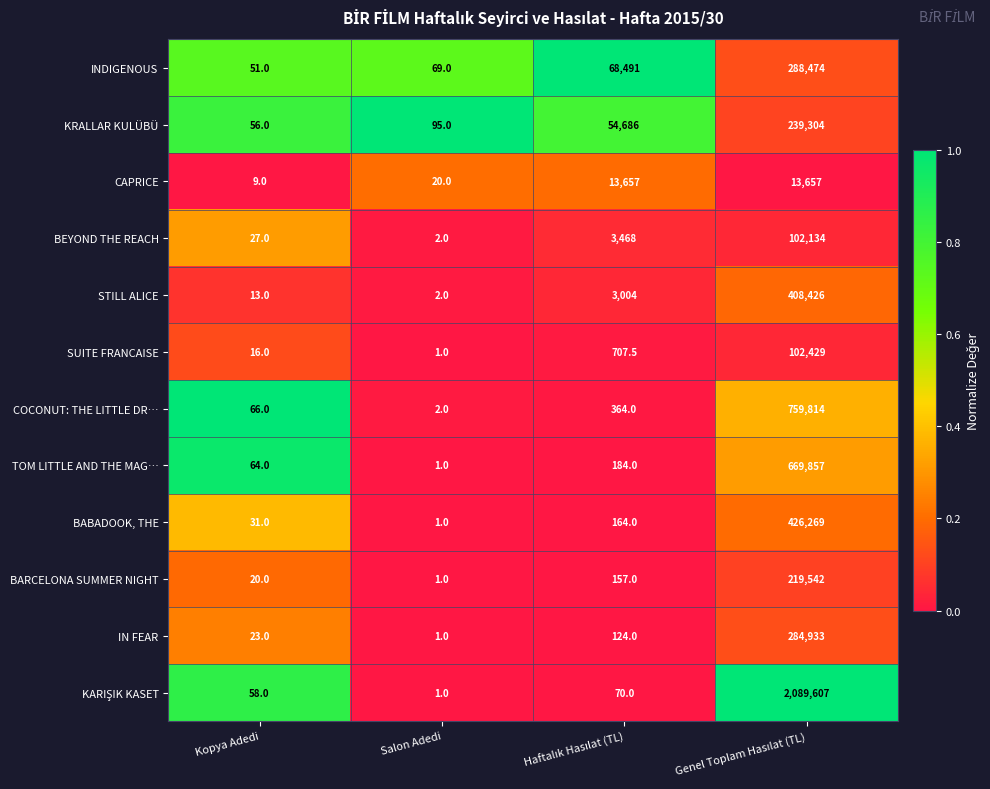

What is the difference between the second highest and second lowest values in the CAPRICE series?

13637.0